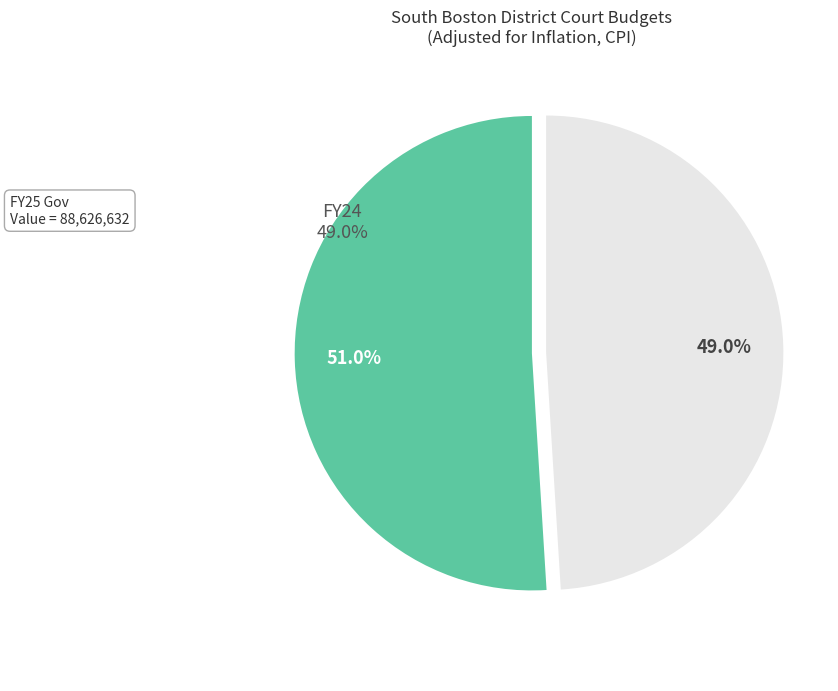

Which slice represents more than half of the pie?

FY25 Gov